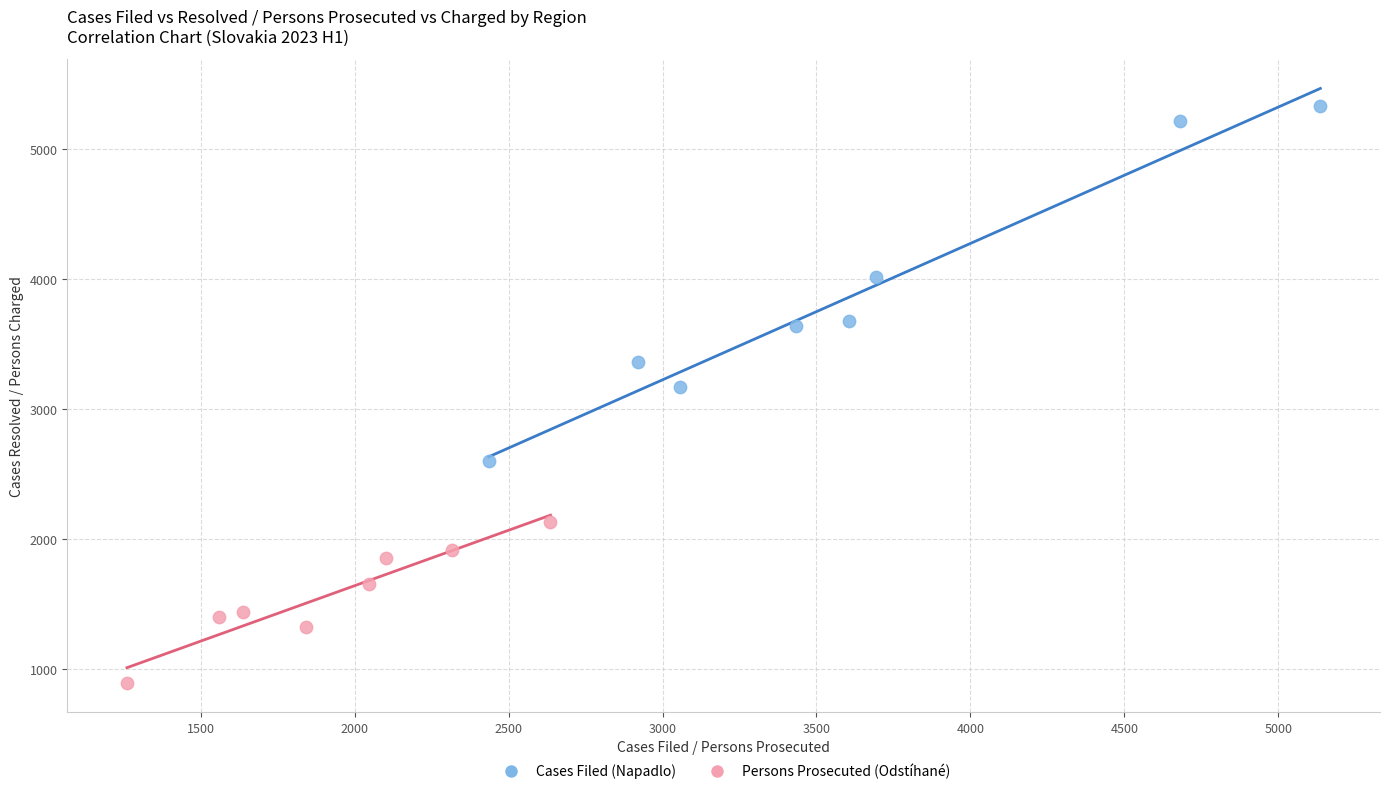

What are all the series names shown in the legend?

Cases Filed (Napadlo), Persons Prosecuted (Odstíhané)